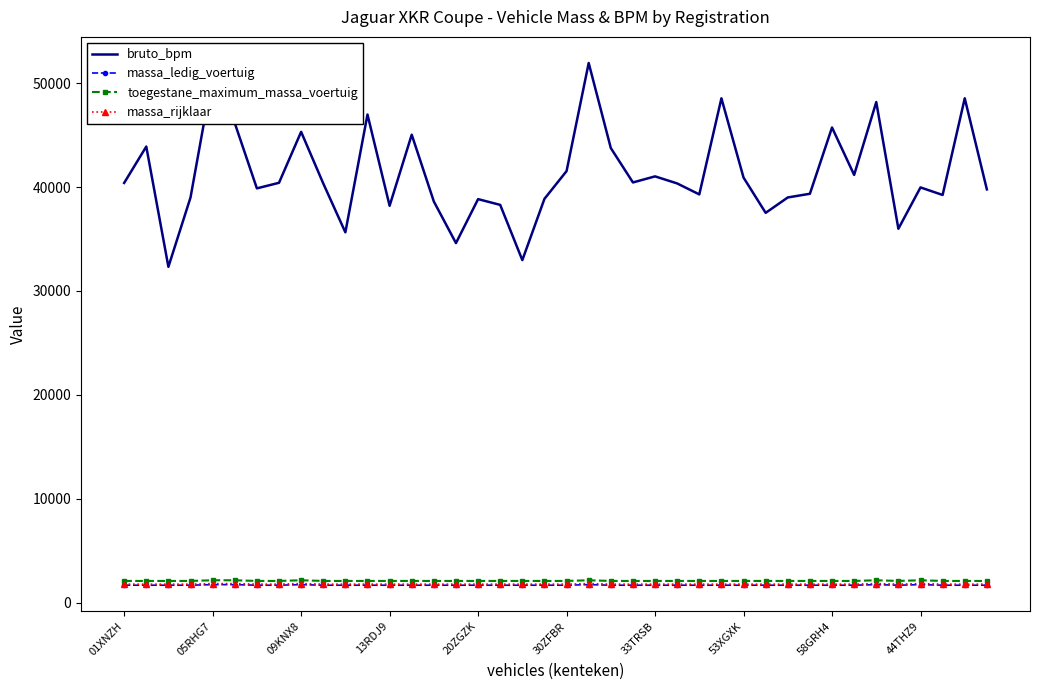

Which series has the widest spread of values?

bruto_bpm